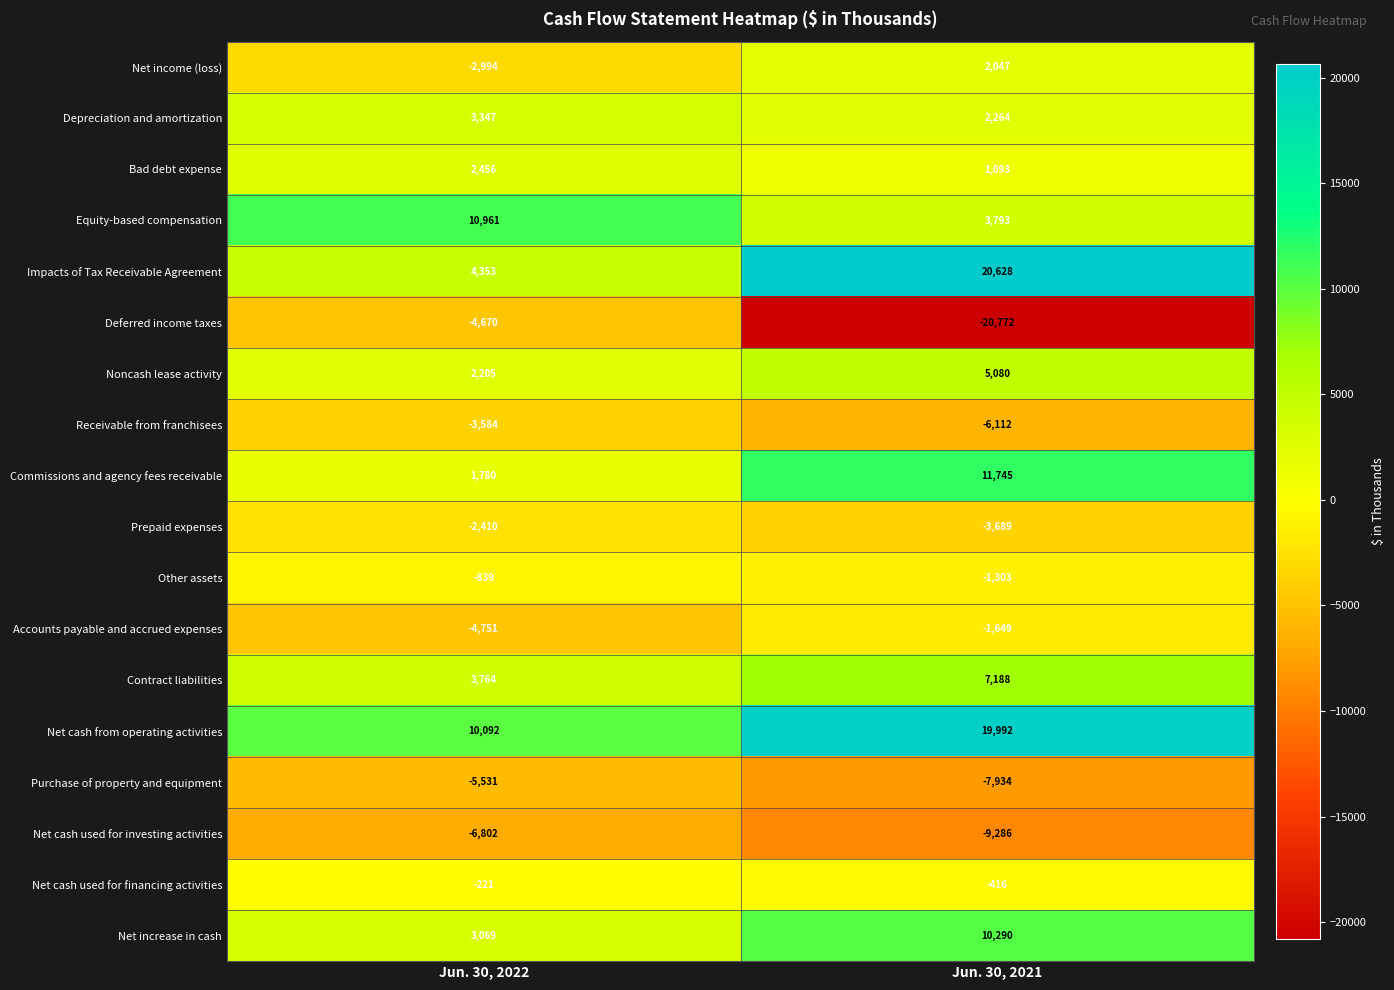

The Commissions and agency fees receivable series shows 16399 at Jun. 30, 2021. True or false?

False